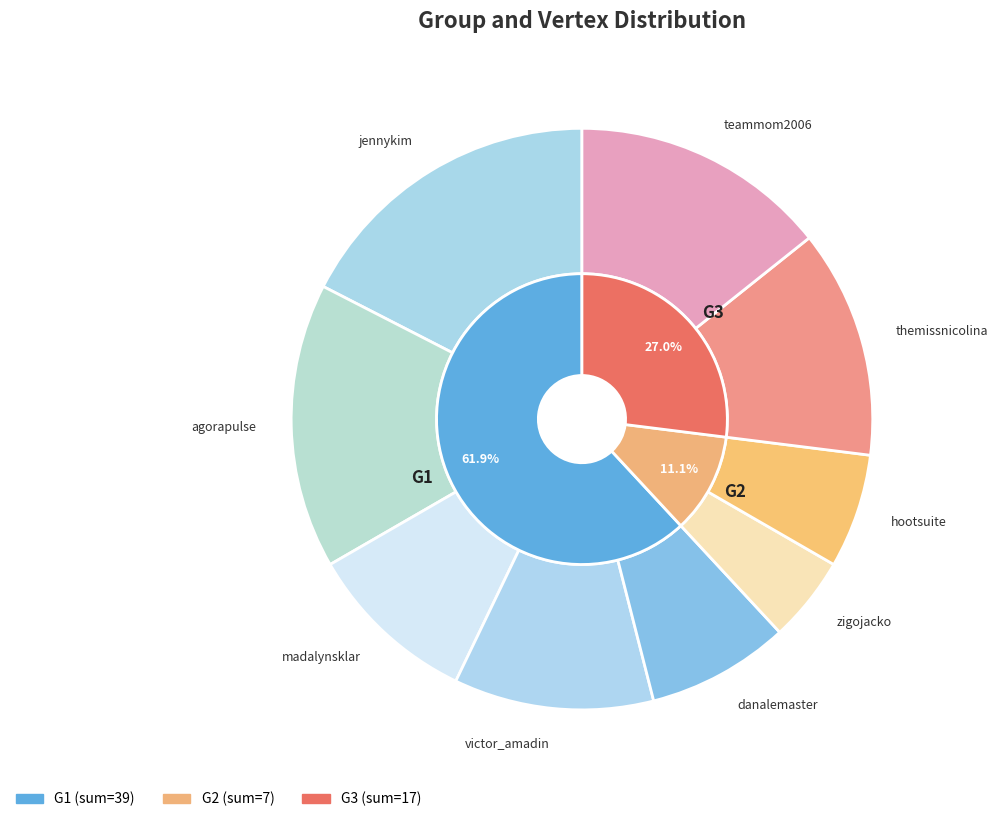

What percentage is NOT represented by zigojacko?

95.2%